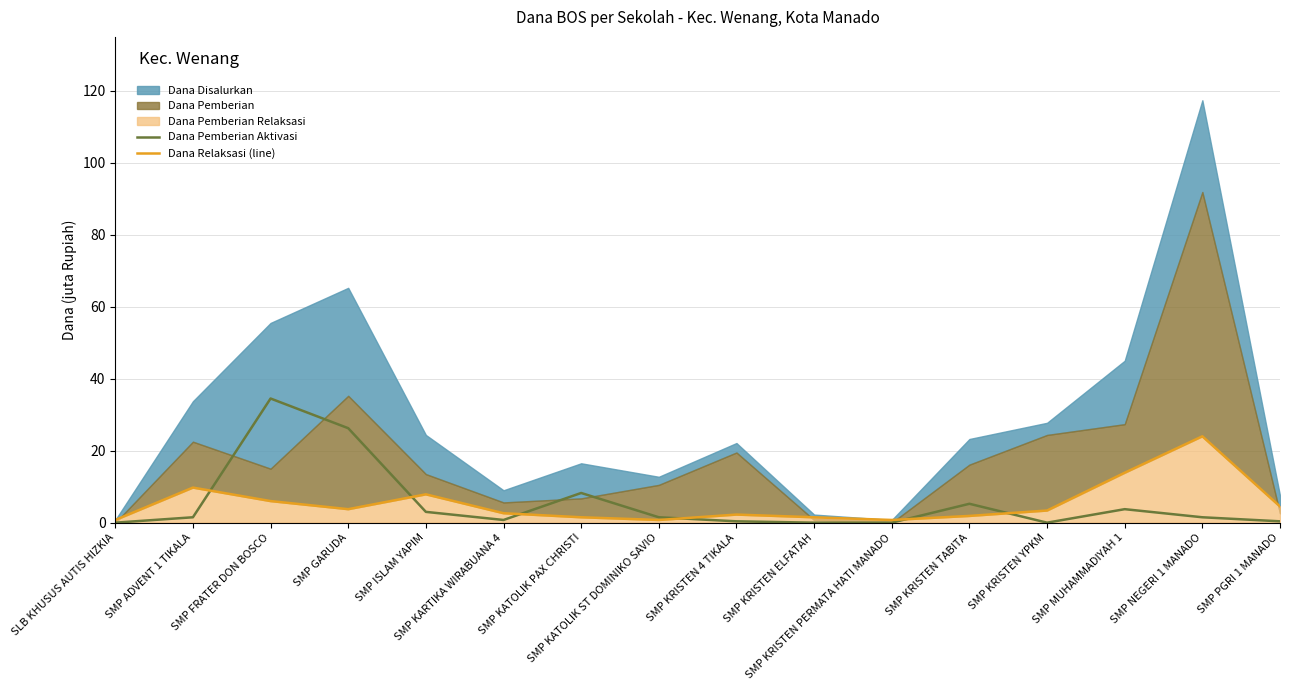

True or false: Dana Pemberian Aktivasi has more than 0 points higher than both neighbors.

True